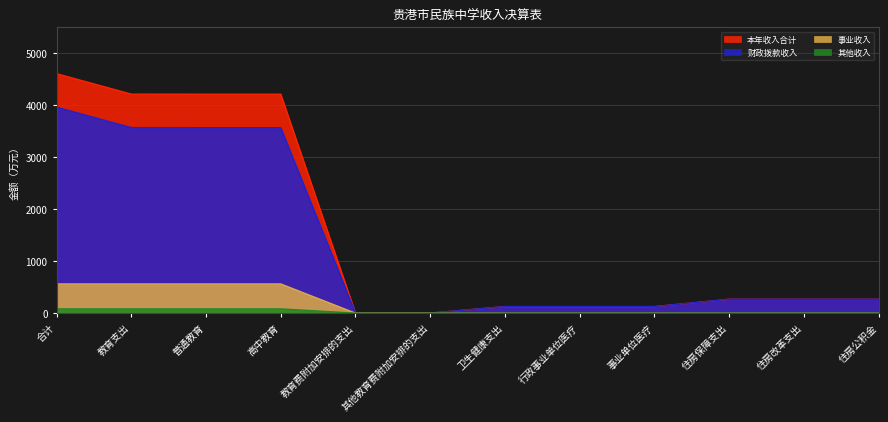

What is the average value of the 其他收入 series?

27.4